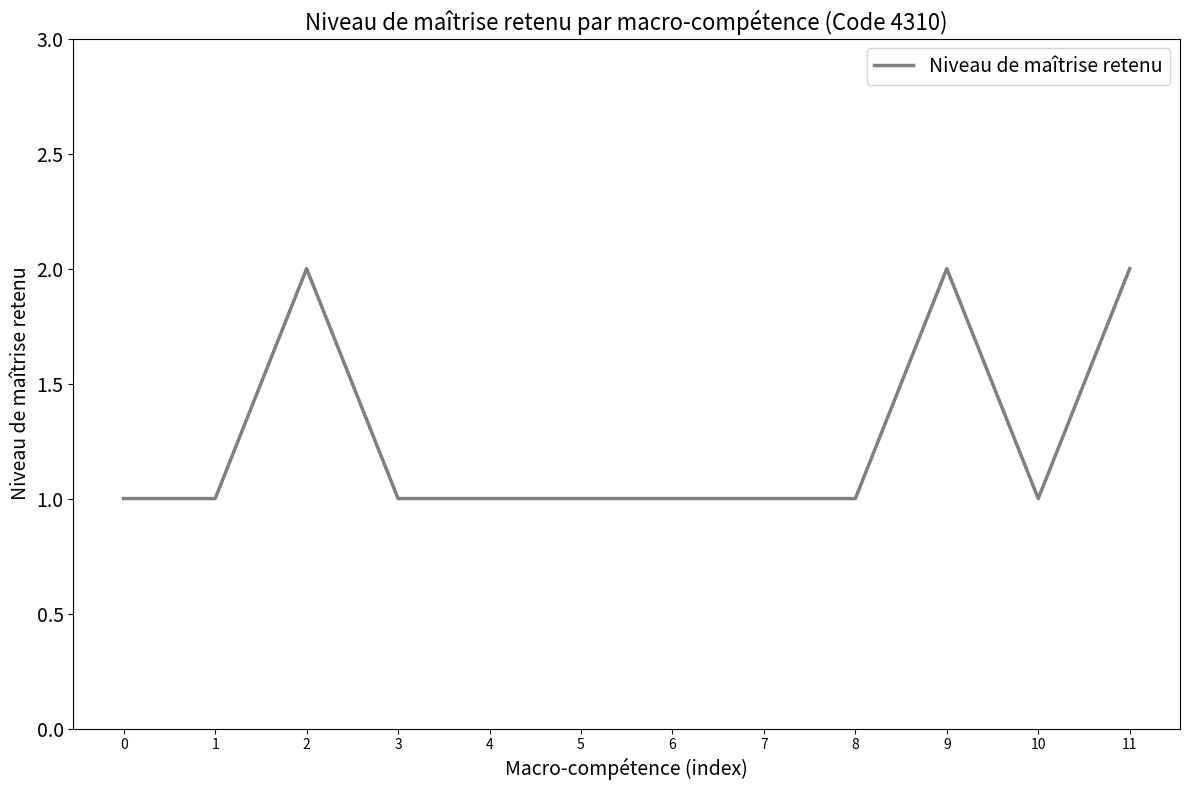

Approximately how many times larger is the value at 6 compared to 5?

1.0